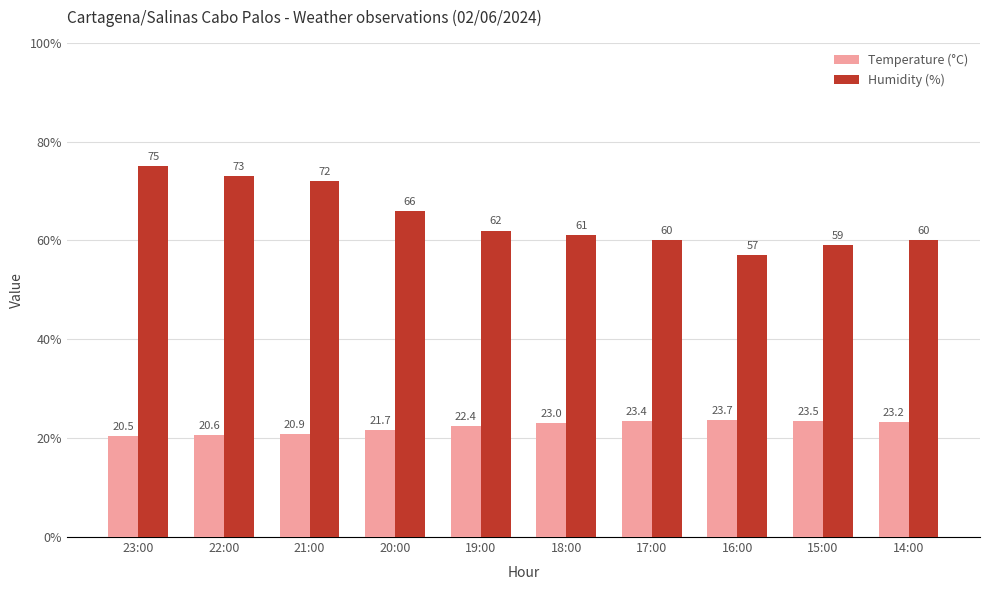

What is the difference between the maximum and minimum values in the Humidity (%) series?

18.0